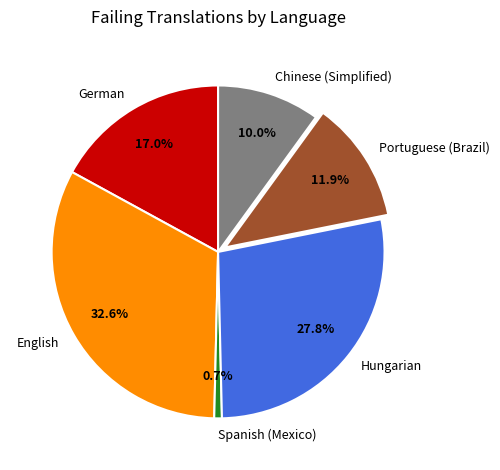

Does Spanish (Mexico) account for over 50% of the chart?

No